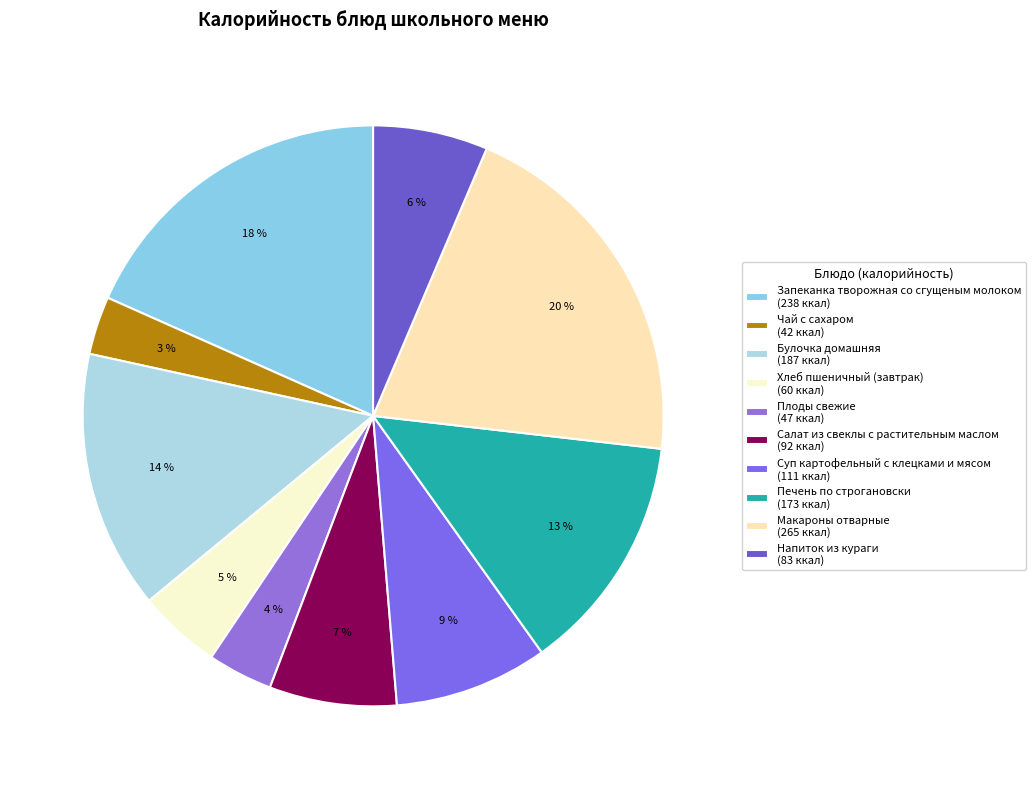

What is the change in value from Салат из свеклы с растительным маслом to Макароны отварные?

+173